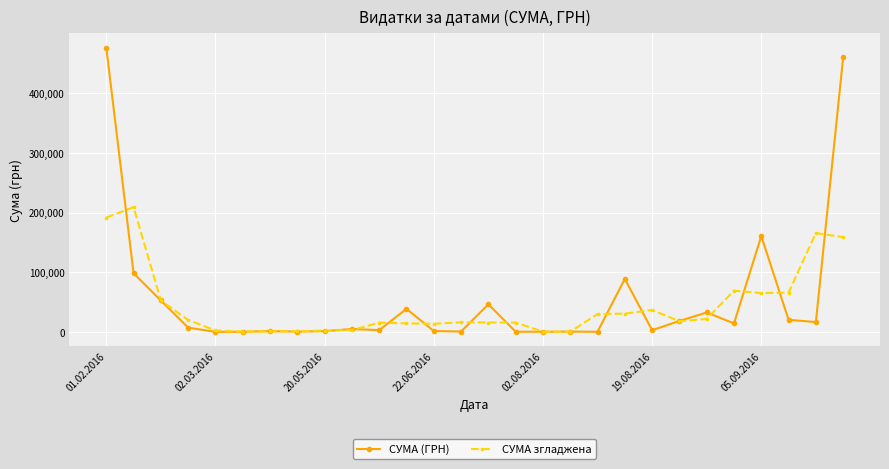

Which series has the widest spread of values?

СУМА (ГРН)